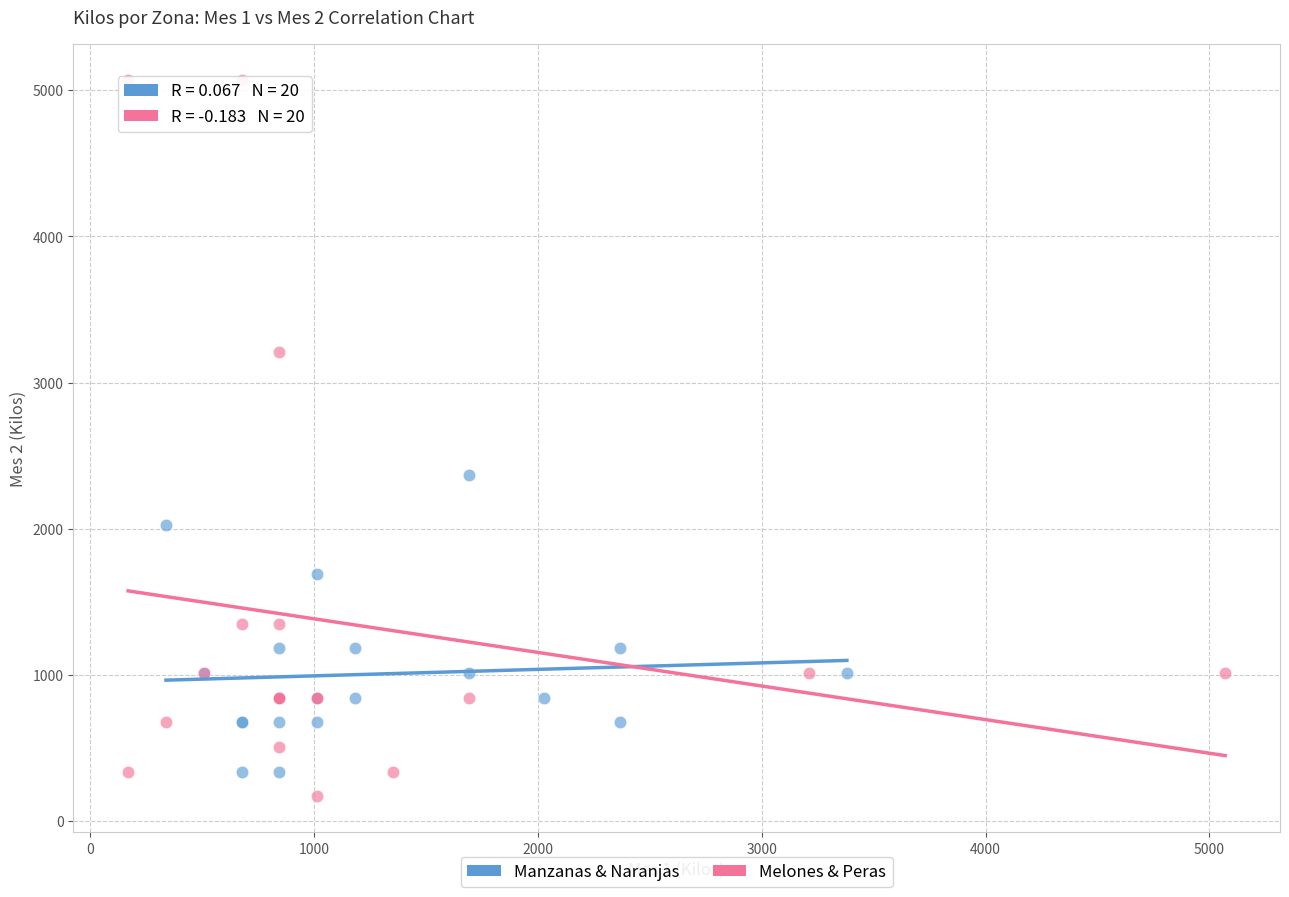

Which series contains the highest Y value?

Melones & Peras